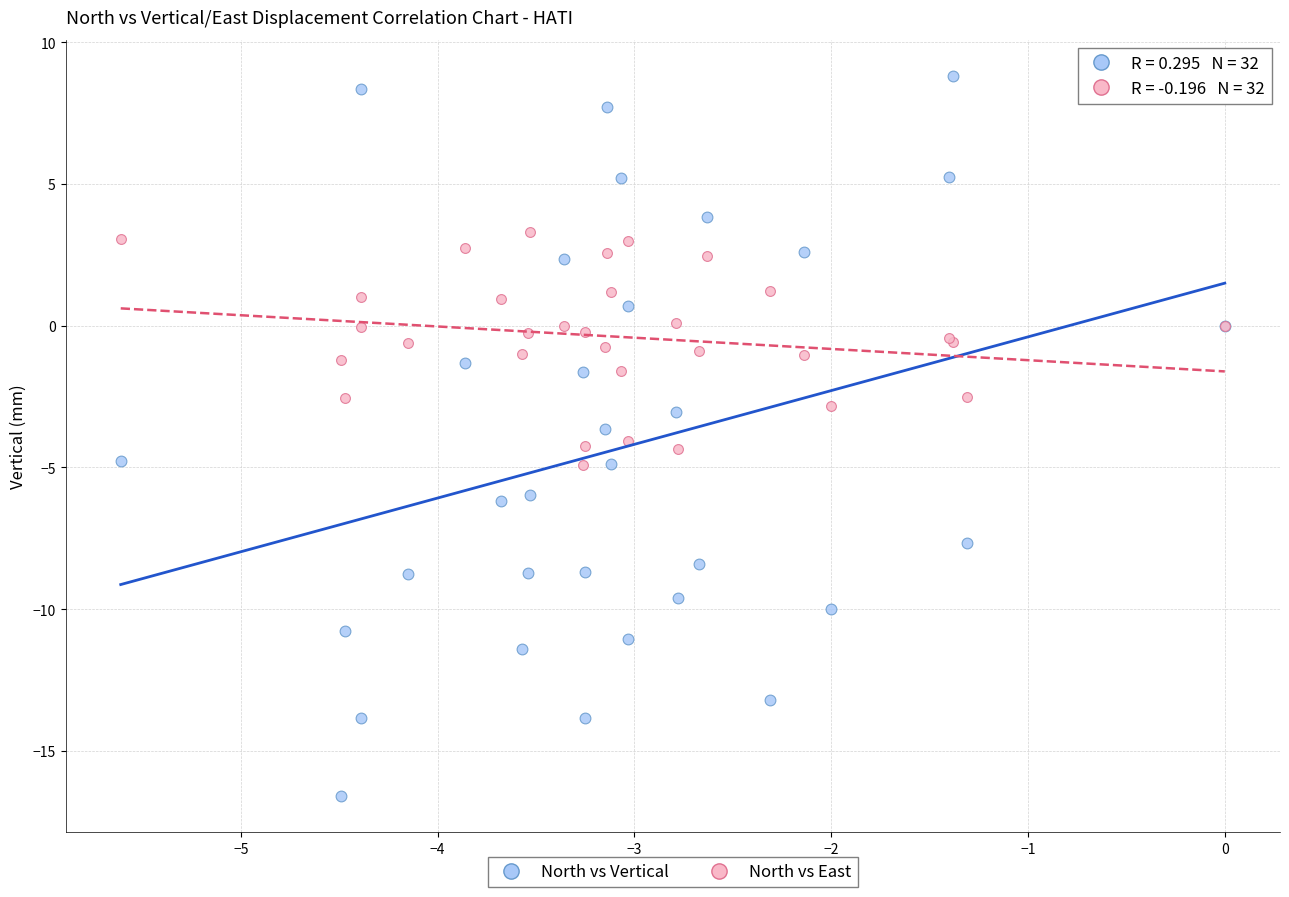

What are all the series names shown in the legend?

North vs Vertical, North vs East